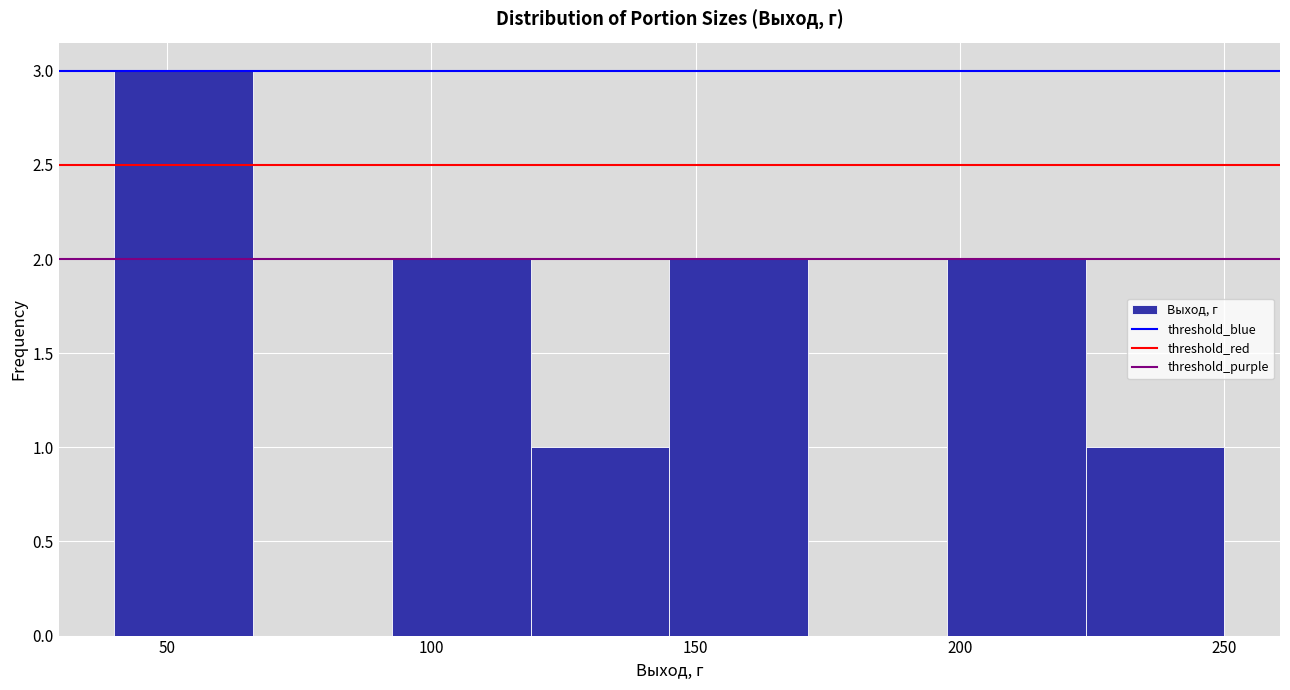

Over which range of the x-axis is the bar tallest?

40 to 65